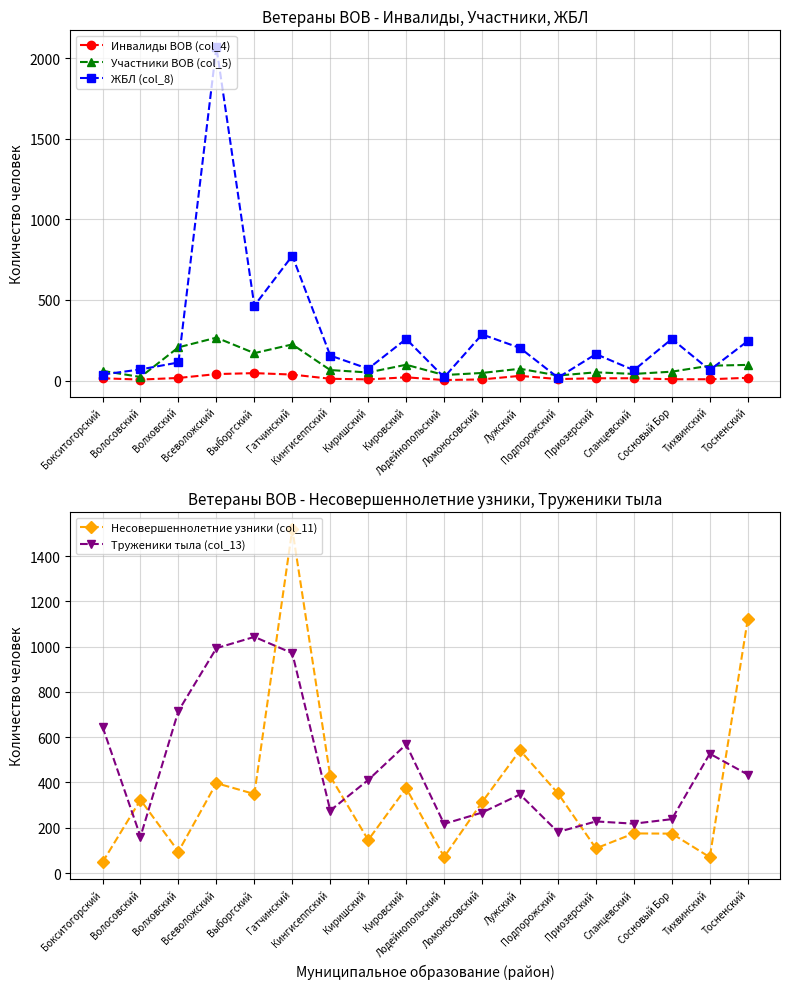

List the series in order of their peak value, highest first.

ЖБЛ (col_8), Несовершеннолетние узники (col_11), Труженики тыла (col_13), Участники ВОВ (col_5), Инвалиды ВОВ (col_4)